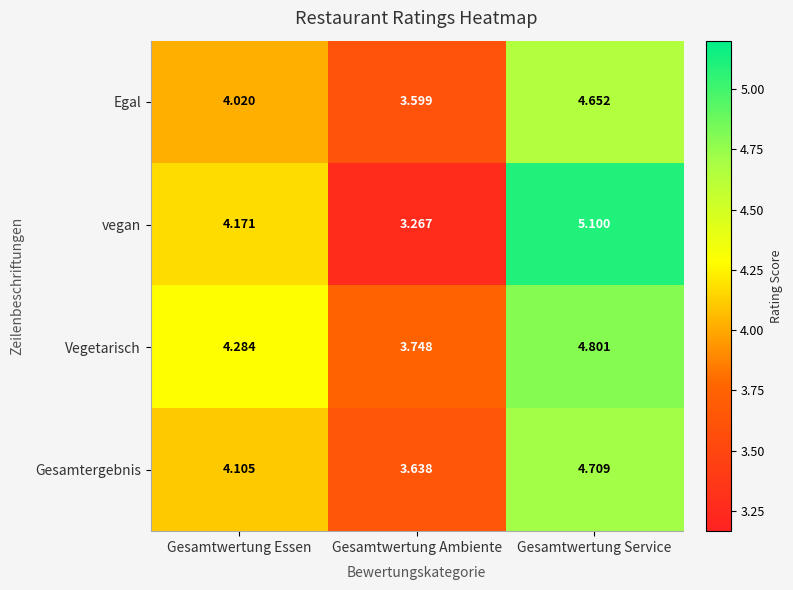

Which series has the largest range (max minus min)?

vegan